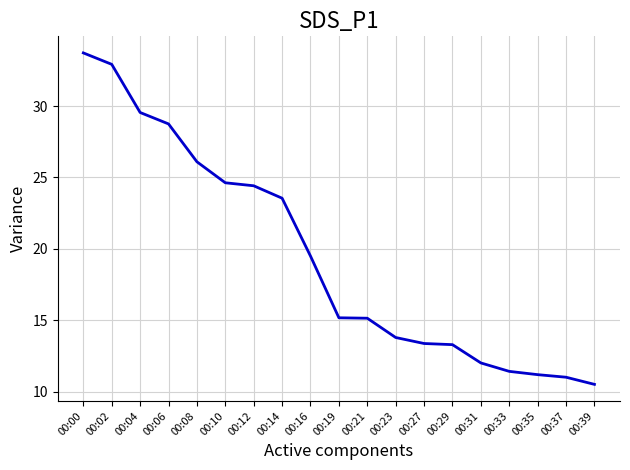

At which category does the chart reach its minimum across all series?

00:39